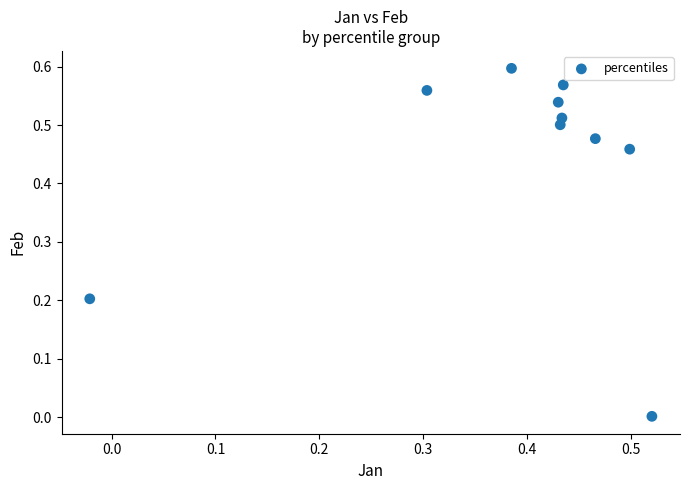

What is the average Y value?

0.4